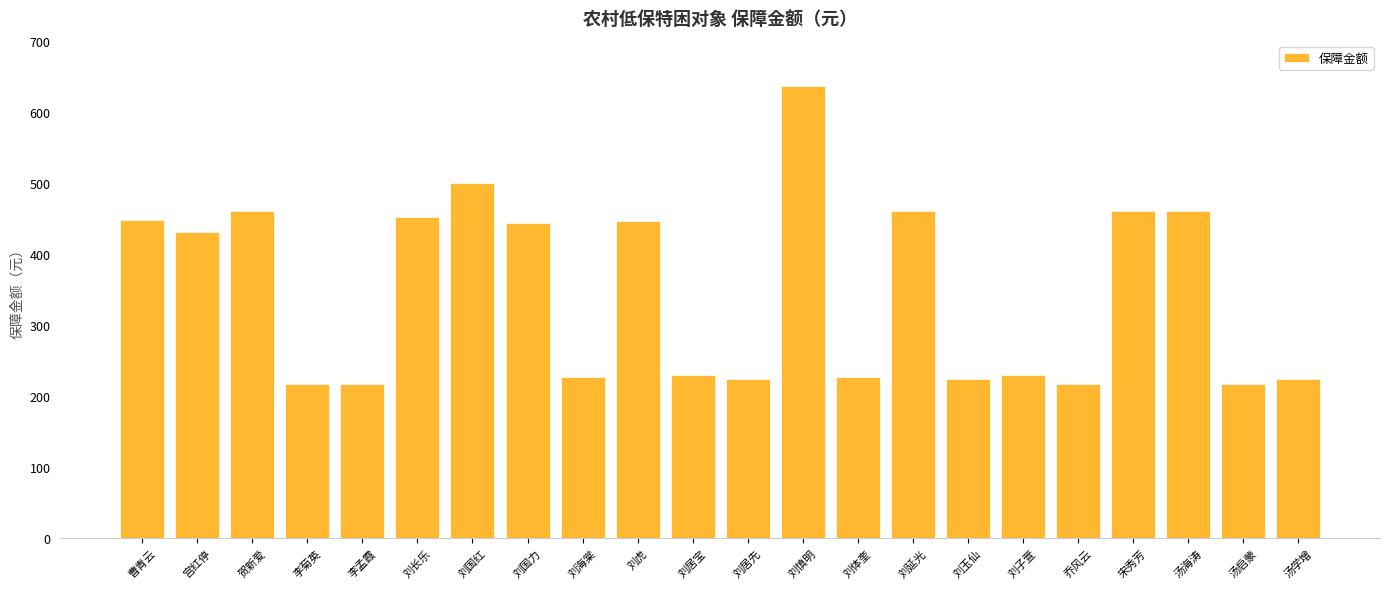

Are the bars grouped side by side (vs. stacked)?

No